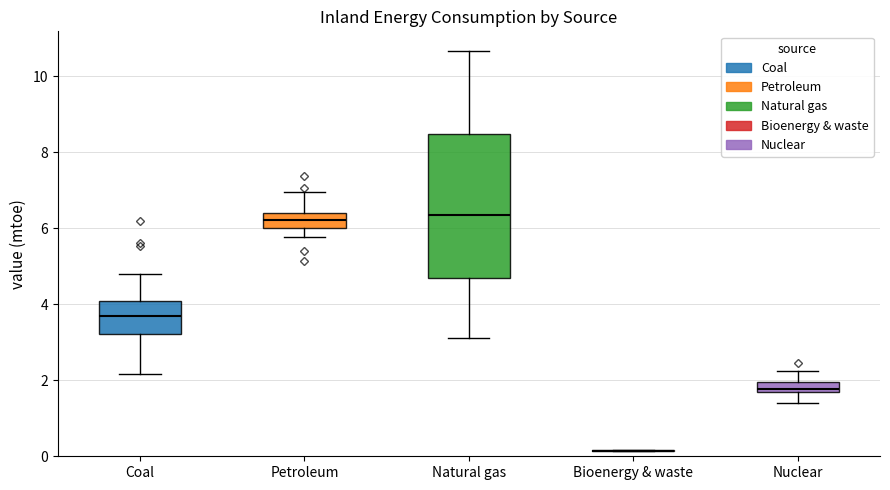

Which box is the tallest, from its lower edge to its upper edge?

Natural gas